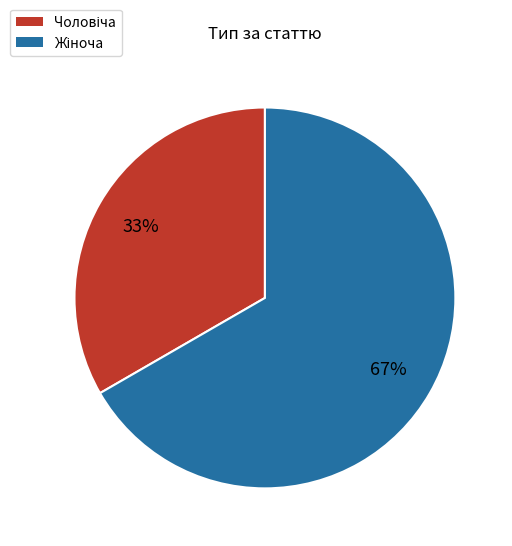

Is there a majority slice in this chart?

Yes